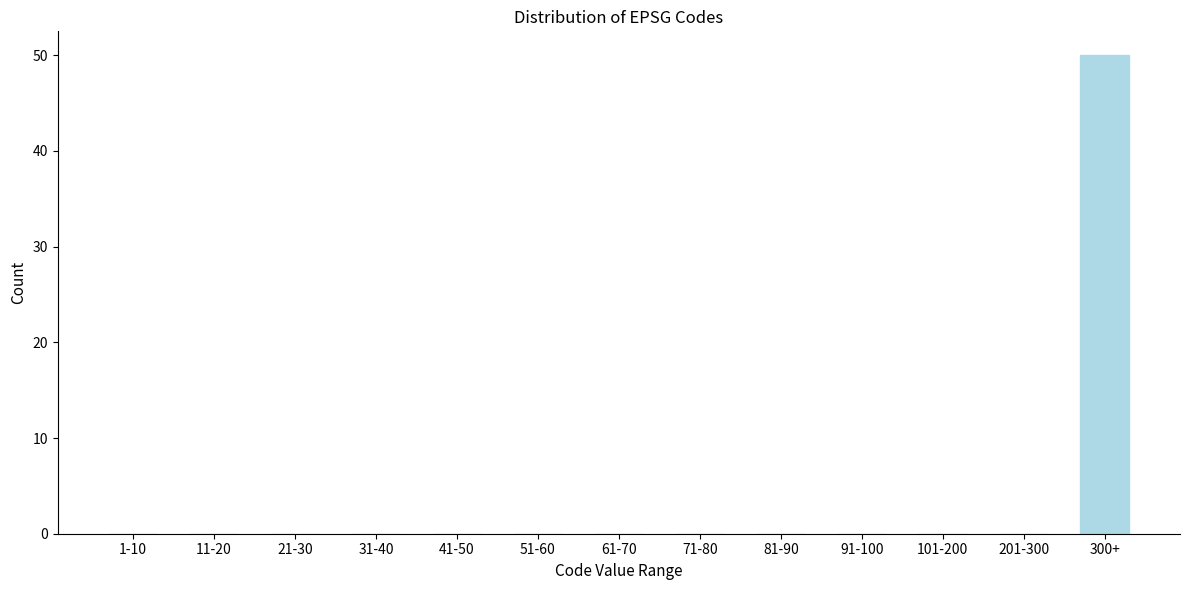

Reading left to right, transcribe all the data shown in this chart.

1-10=0	11-20=0	21-30=0	31-40=0	41-50=0	51-60=0	61-70=0	71-80=0	81-90=0	91-100=0	101-200=0	201-300=0	300+=50